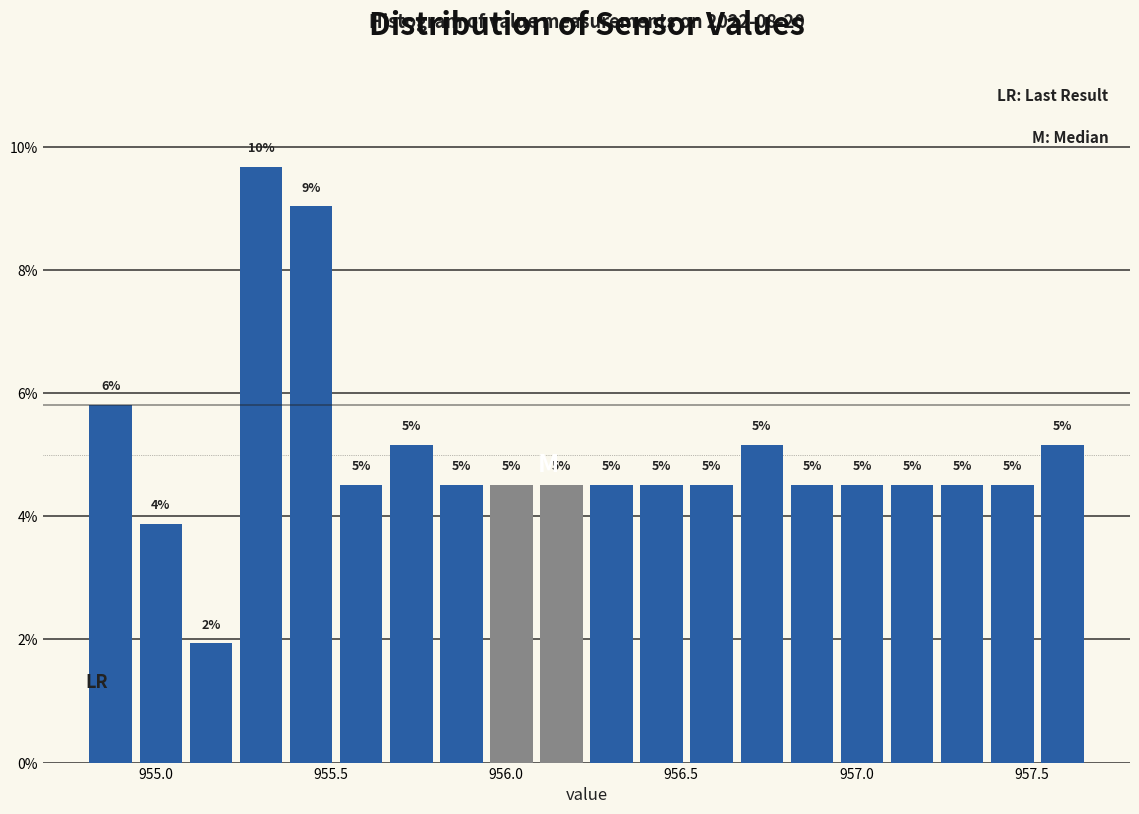

Around what value on the x-axis is the tallest bar? Give the approximate position of its centre, as read against the axis.

955.30